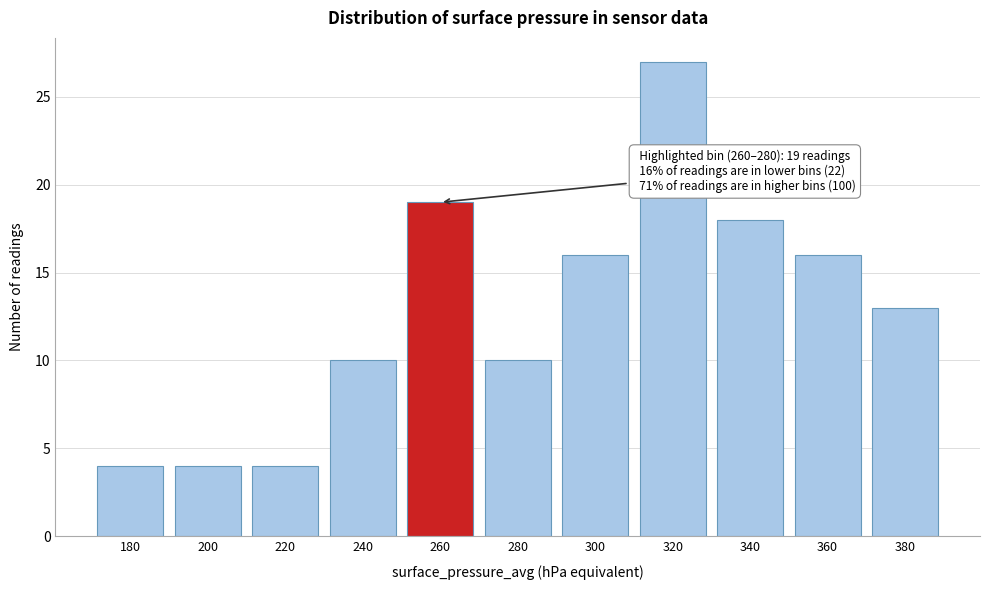

Reading left to right, transcribe all the data shown in this chart.

180=4	200=4	220=4	240=10	260=19	280=10	300=16	320=27	340=18	360=16	380=13